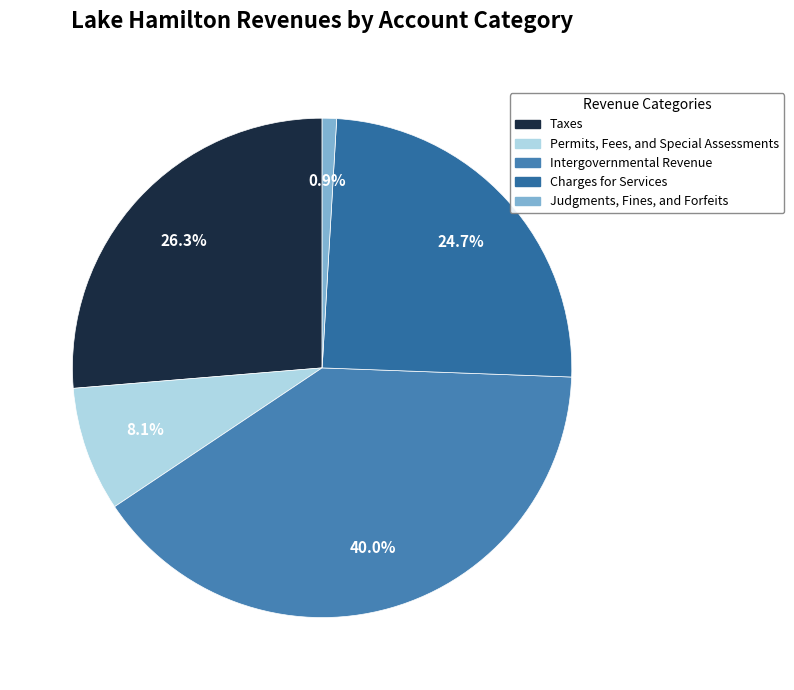

Count the number of slices in the pie.

5